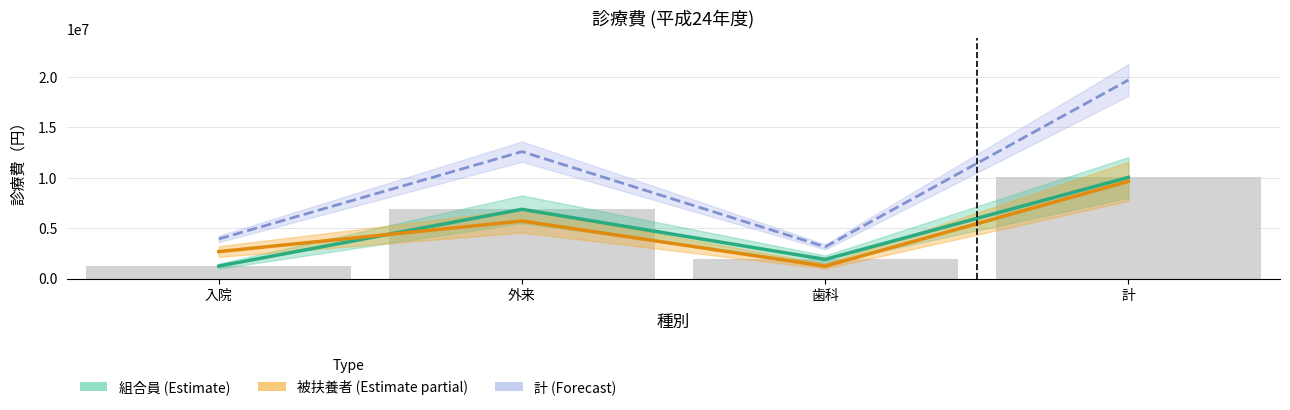

How many 被扶養者 (Estimate partial) values are between 2688450 and 9651790?

3